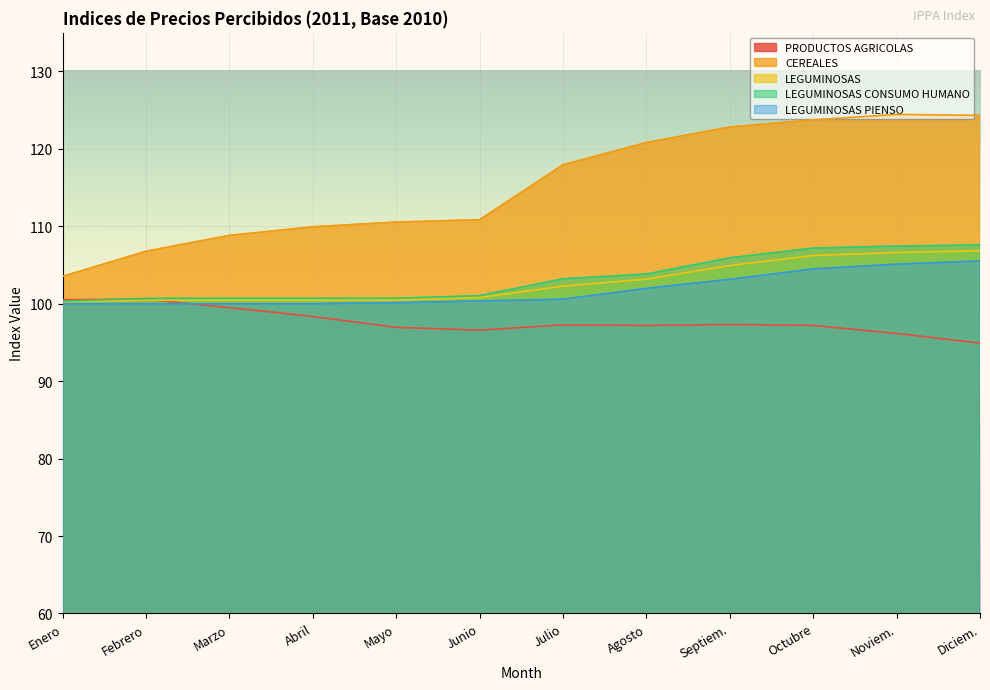

List the series in order of their peak value, highest first.

CEREALES, LEGUMINOSAS CONSUMO HUMANO, LEGUMINOSAS, LEGUMINOSAS PIENSO, PRODUCTOS AGRICOLAS